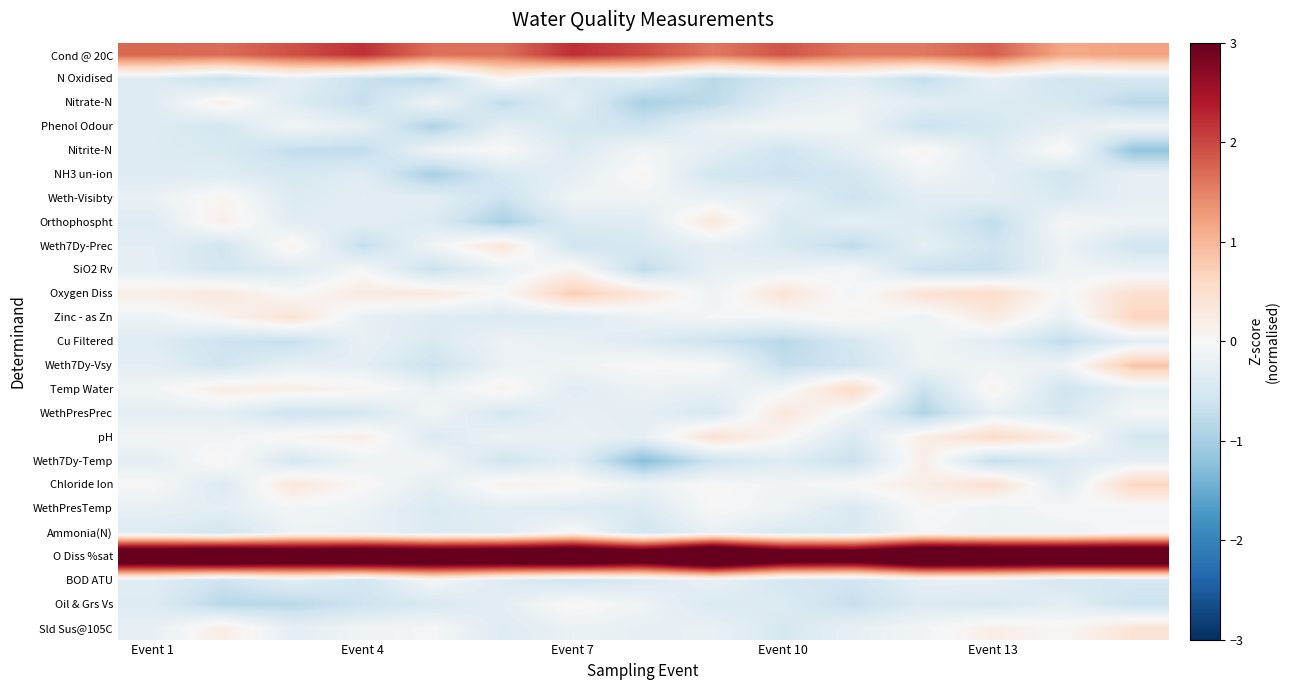

Count the number of categories in the chart.

15